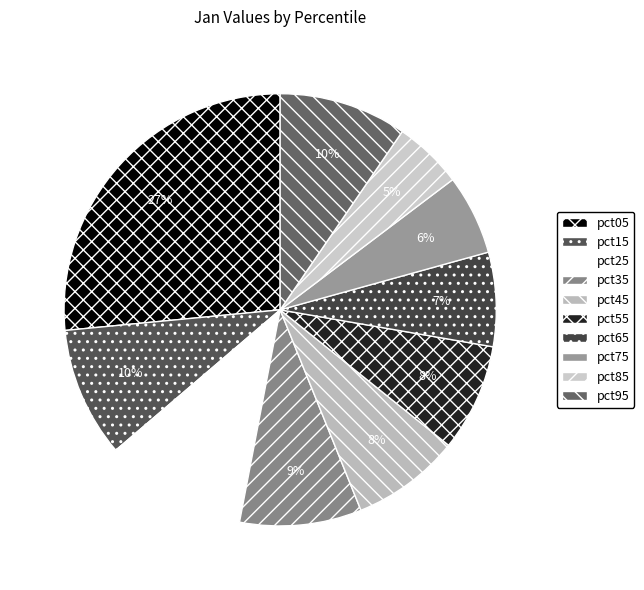

To the nearest percent, what is the difference between the pct95 and pct25 slice percentages?

1%